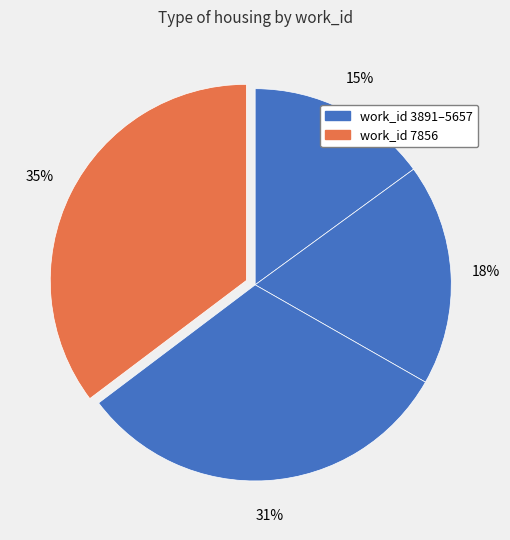

How many slices are in this pie chart?

4